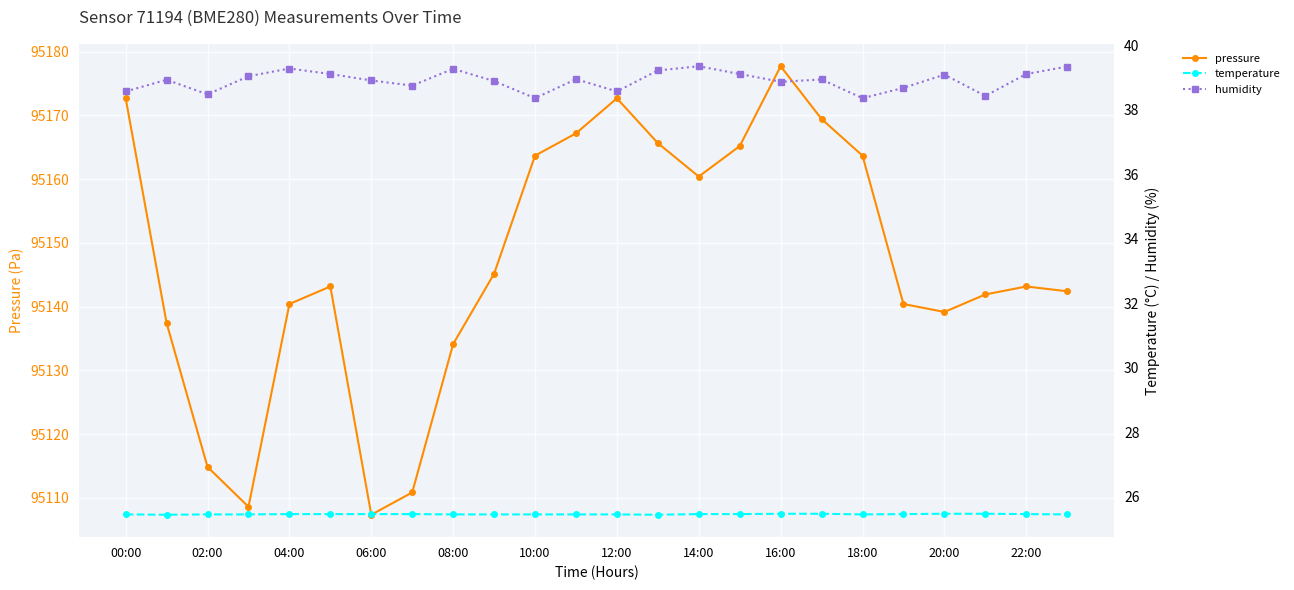

True or false: temperature and pressure intersect in this chart.

False